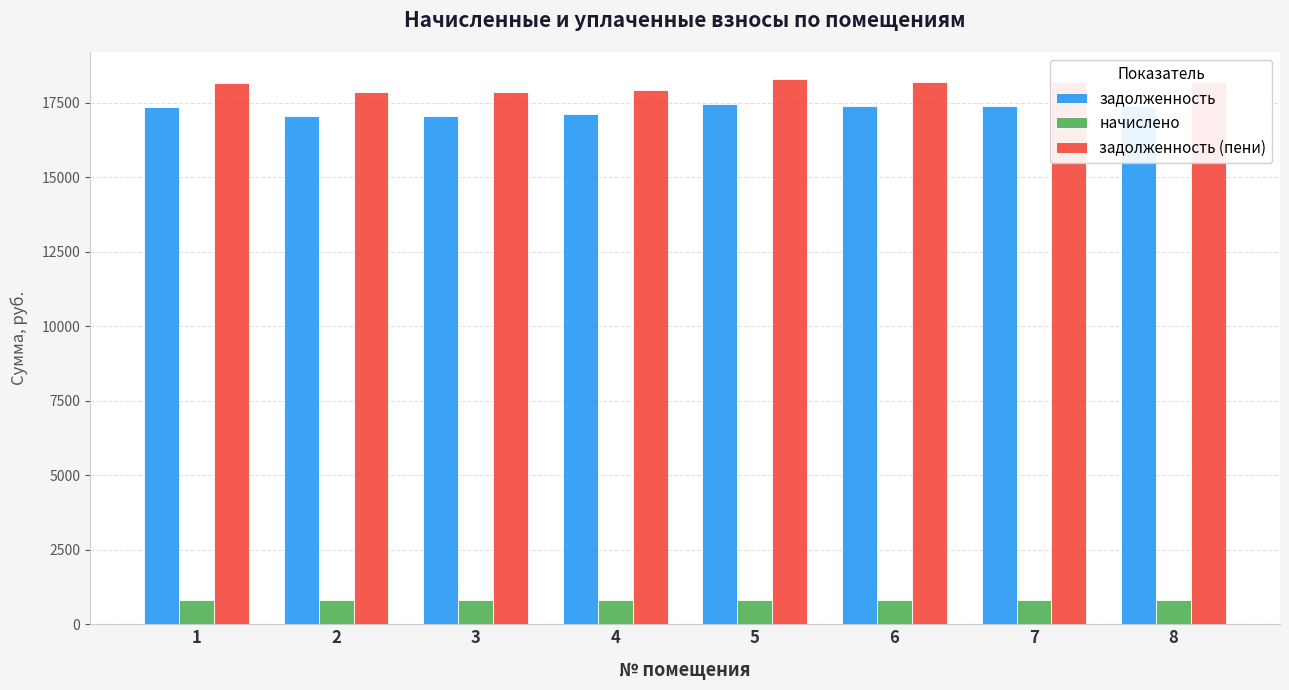

What are all the series names shown in the legend?

задолженность, начислено, задолженность (пени)